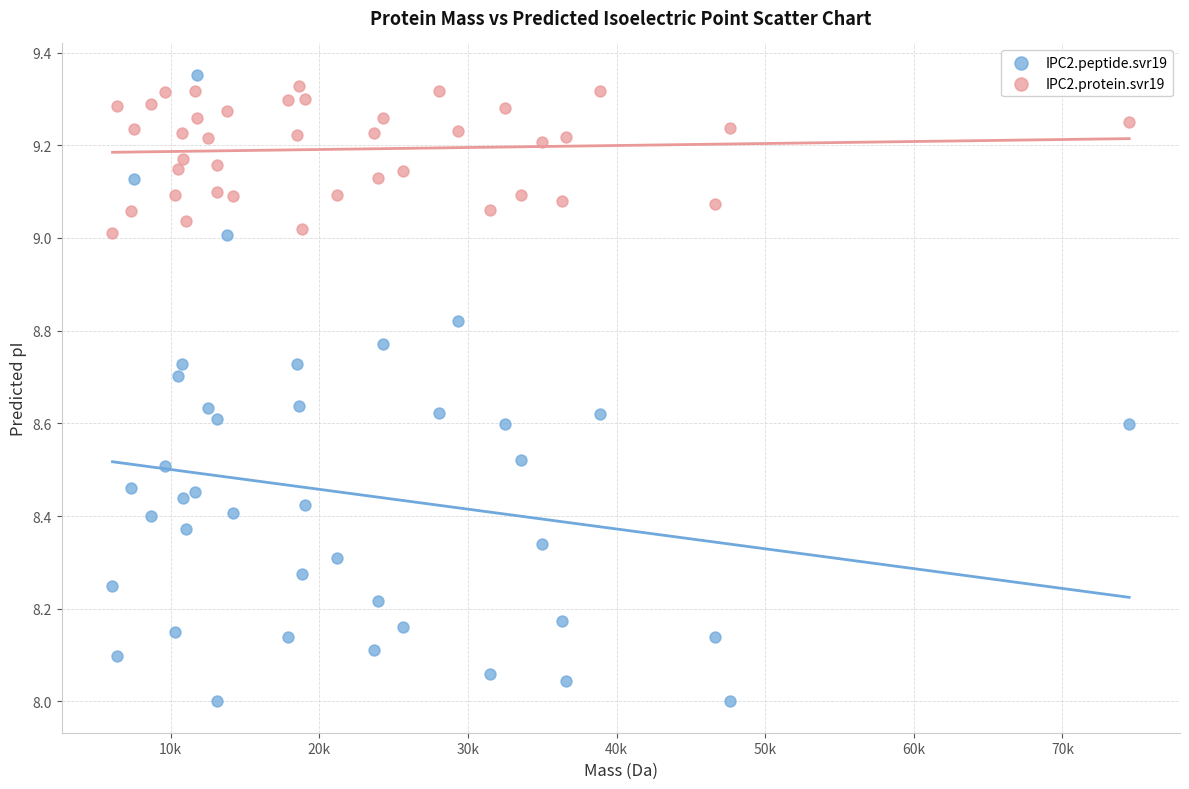

What are all the series names shown in the legend?

IPC2.peptide.svr19, IPC2.protein.svr19